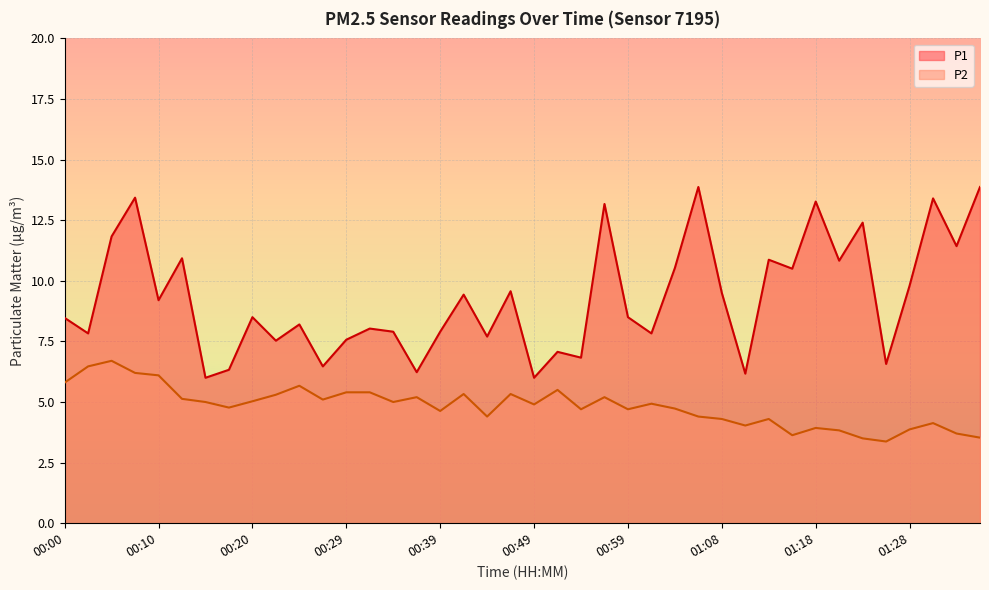

What is the total value across all series at 00:37?

11.4